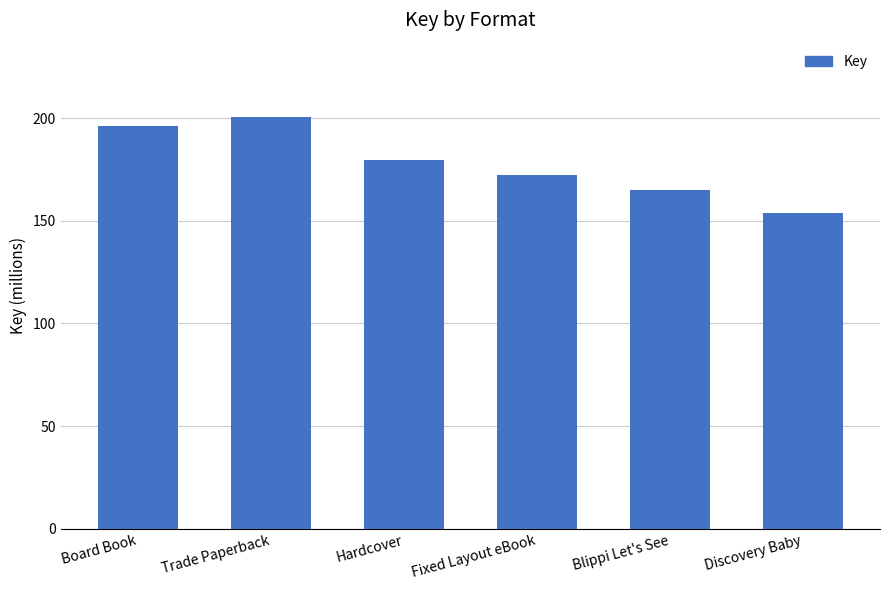

List the labels in order of value, largest first.

Trade Paperback, Board Book, Hardcover, Fixed Layout eBook, Blippi Let's See, Discovery Baby